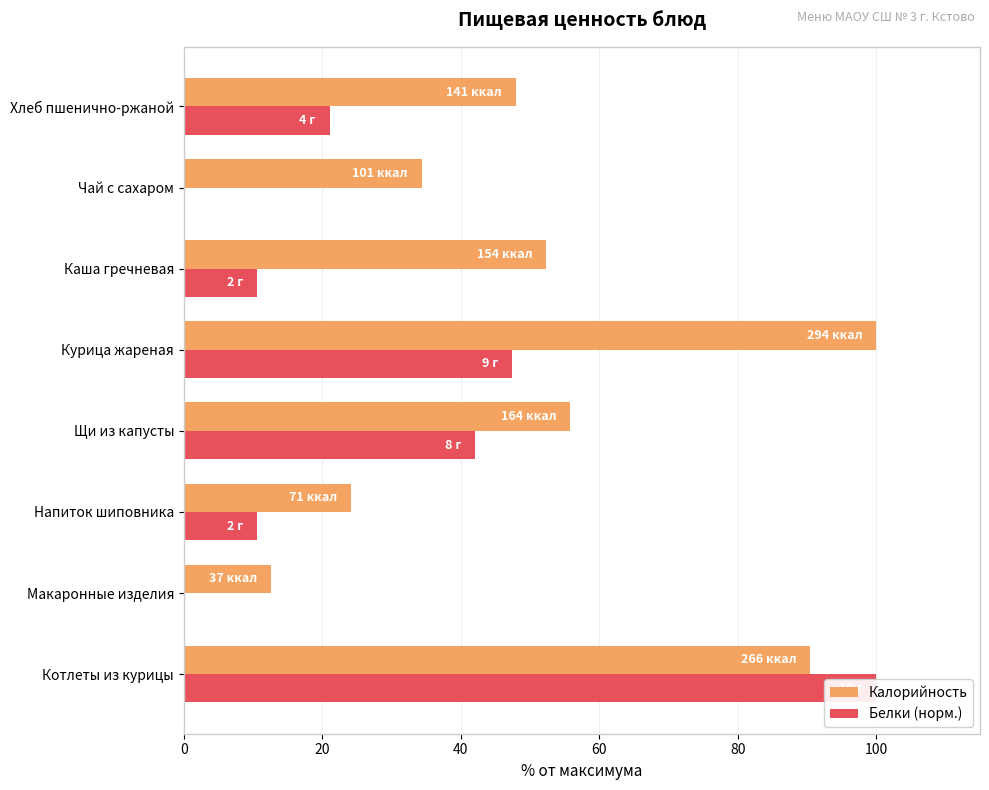

Read the Белки (норм.) value at Напиток шиповника.

10.5